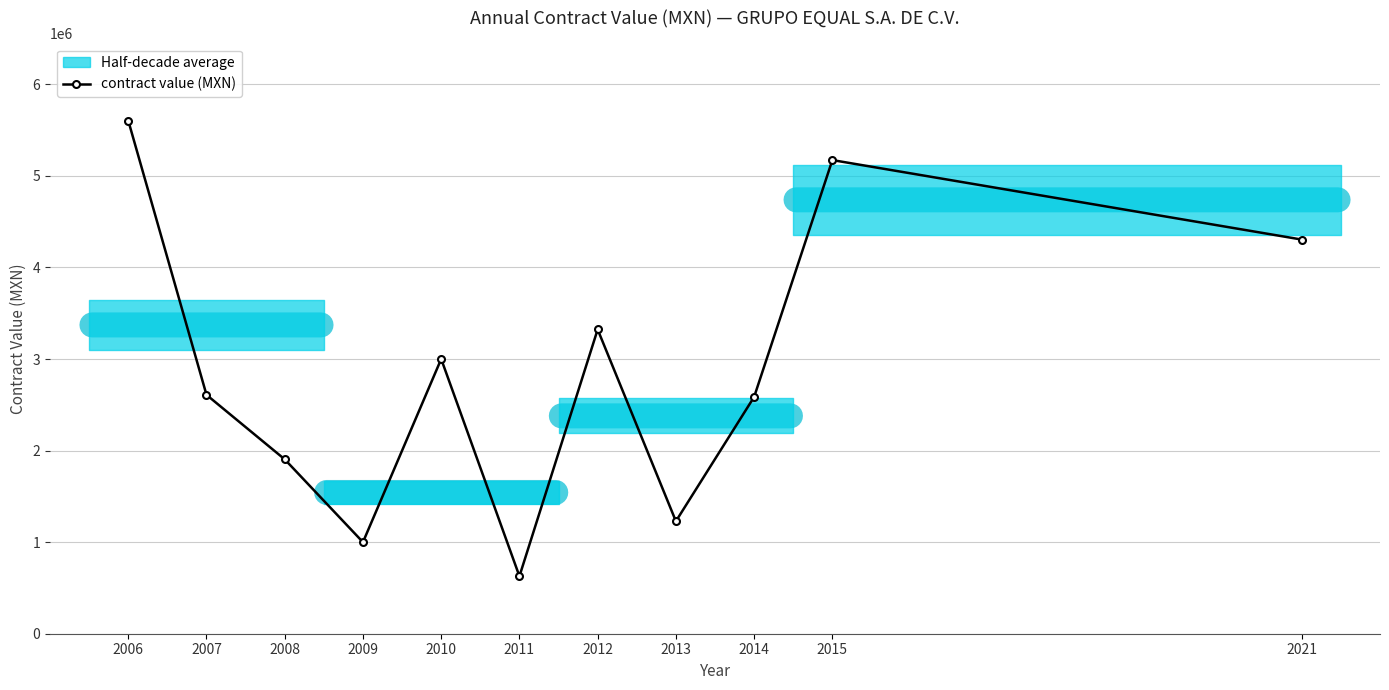

What is the value of the 10th point from the left?

5172413.8